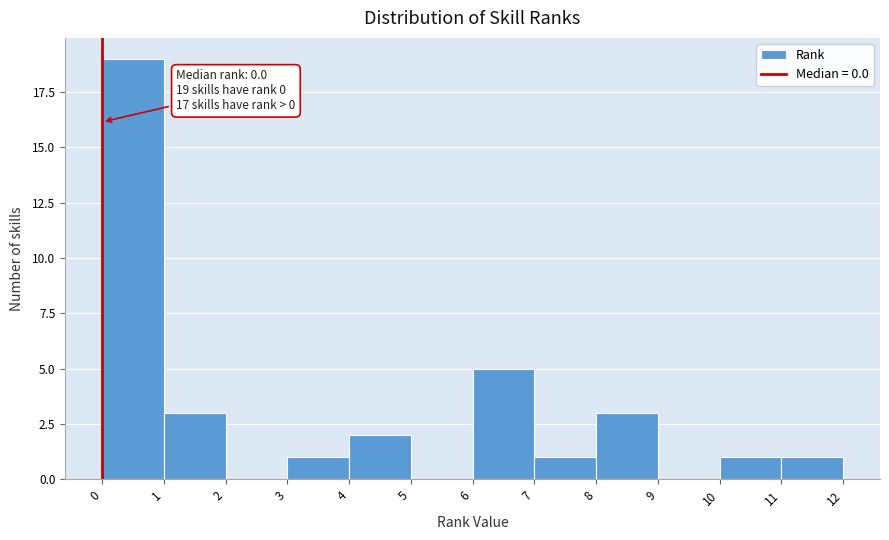

Over which range of the x-axis is the bar tallest?

0 to 1